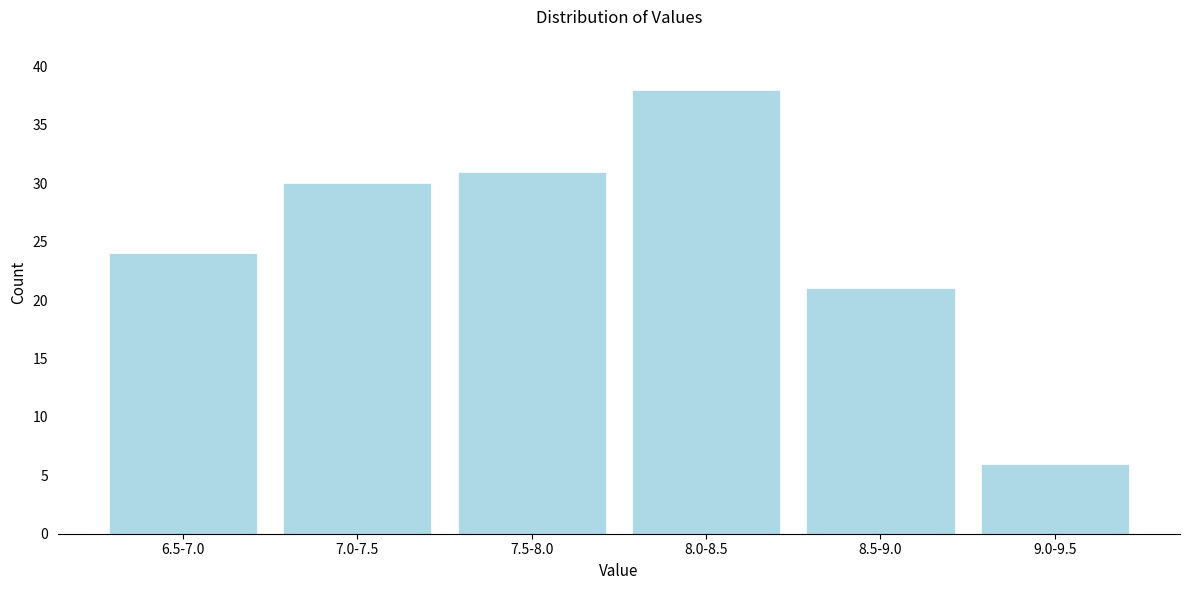

Reading right to left, extract all data points from this chart.

9.0-9.5=6	8.5-9.0=21	8.0-8.5=38	7.5-8.0=31	7.0-7.5=30	6.5-7.0=24